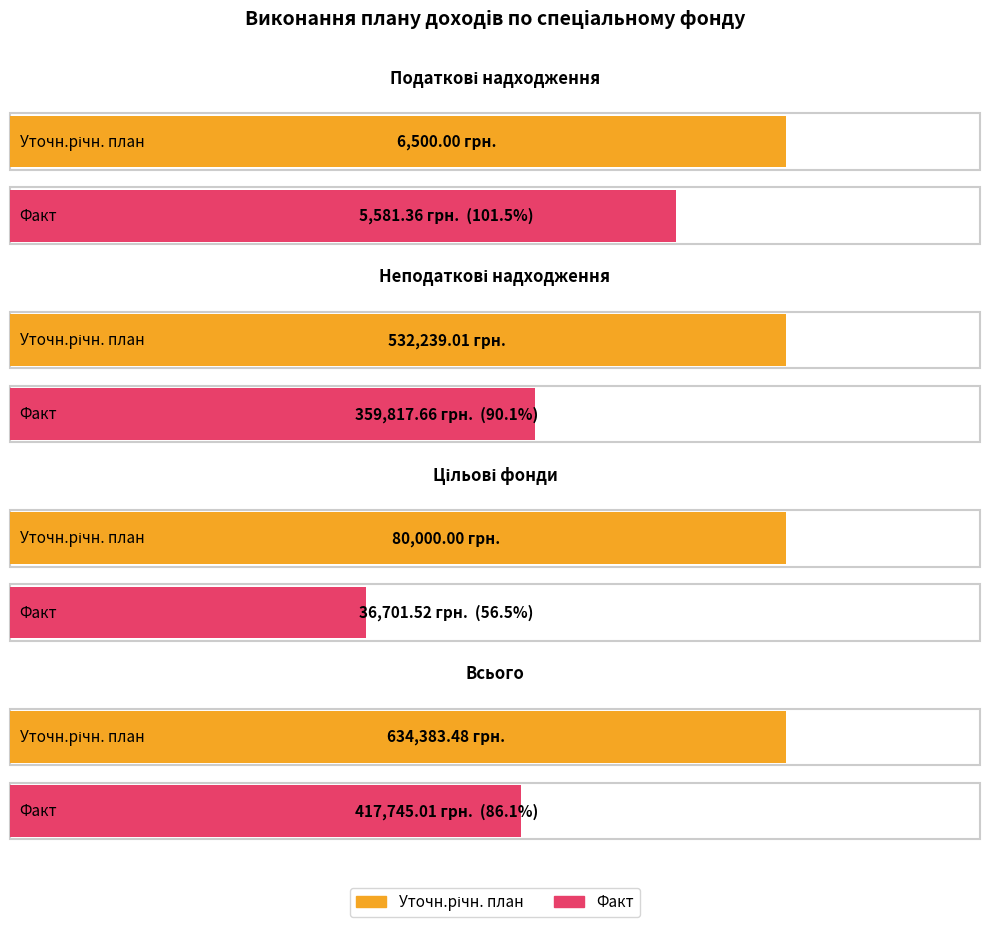

At how many categories does at least one series exceed 274417?

2